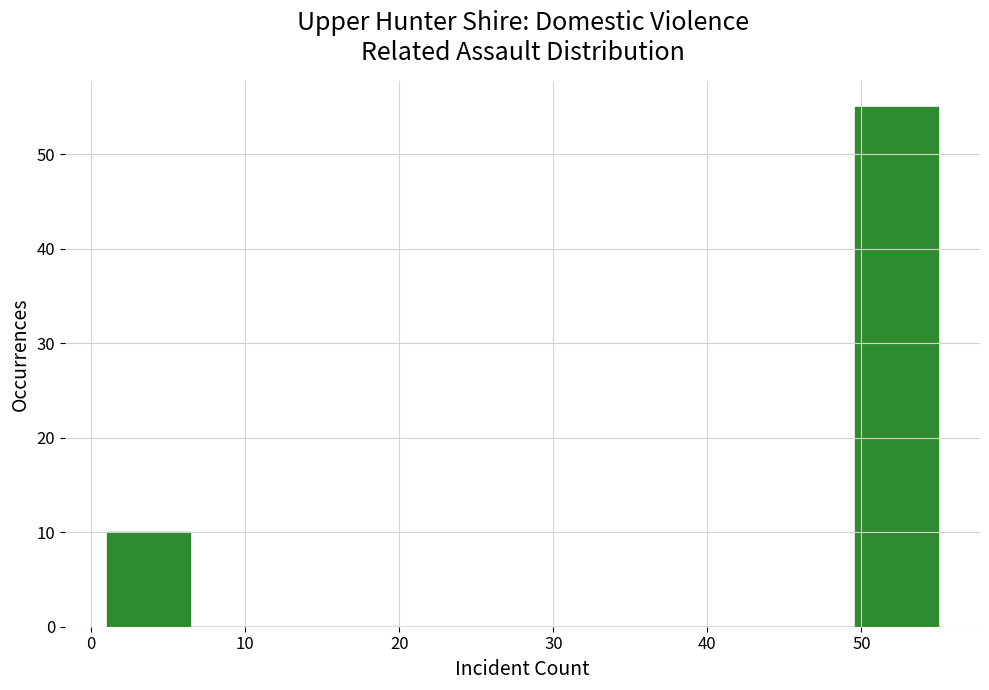

Reading left to right, list every bar in this chart as the range it spans on the x-axis followed by its height. Neither the bar edges nor the heights are printed on the chart, so give them approximately, as read against the axes.

1.0 to 6.4: 10
6.4 to 11.8: 0
11.8 to 17.2: 0
17.2 to 22.6: 0
22.6 to 28.0: 0
28.0 to 33.4: 0
33.4 to 38.8: 0
38.8 to 44.2: 0
44.2 to 49.6: 0
49.6 to 55.0: 55